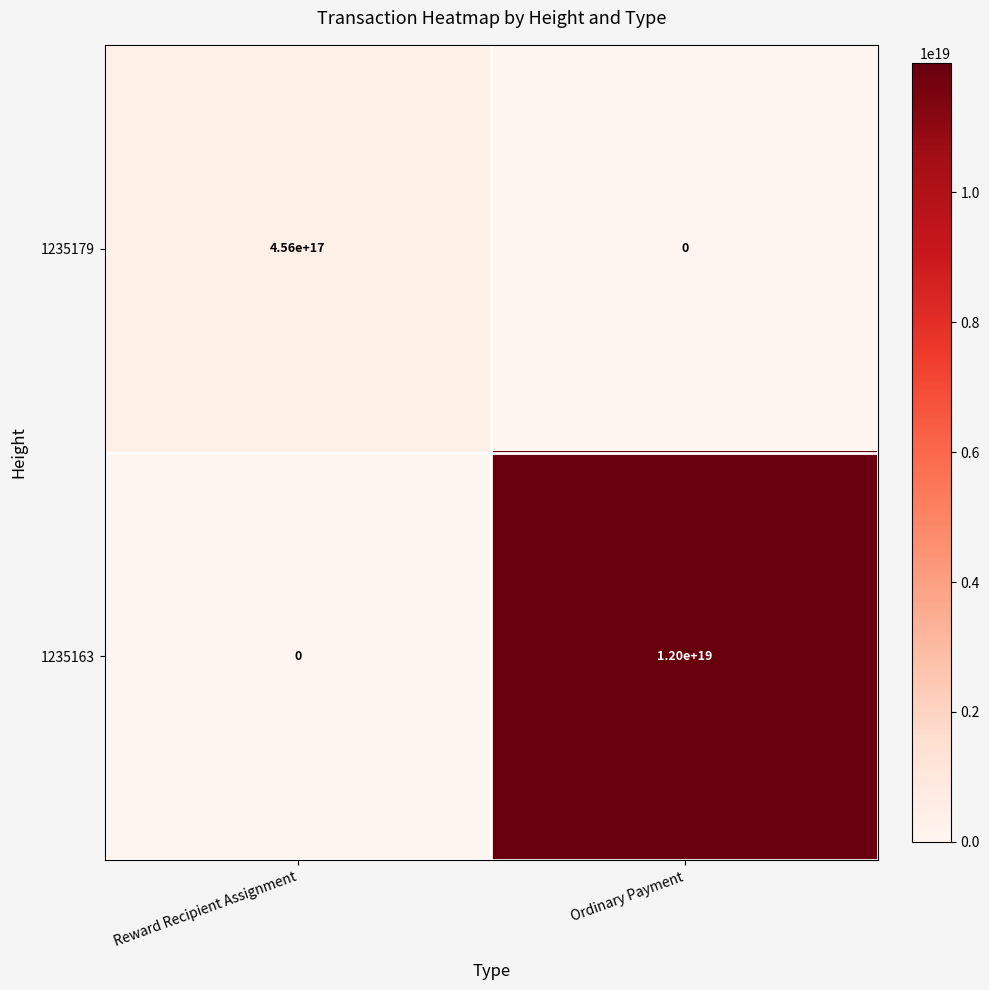

List the series in order of their peak value, highest first.

1235163, 1235179